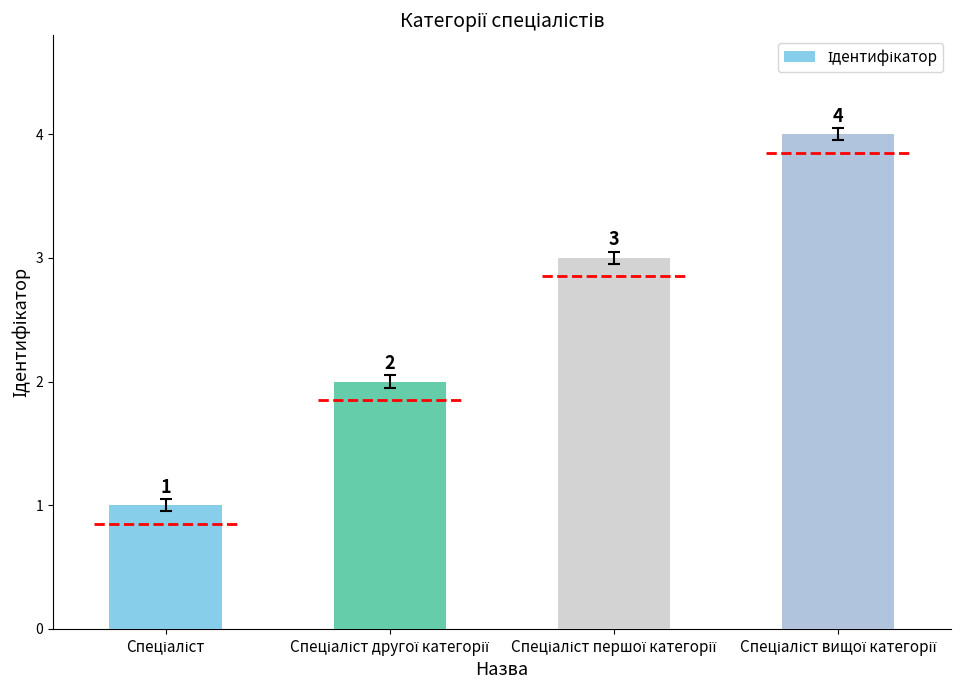

Reading left to right, what are all the values shown in this chart?

1	2	3	4